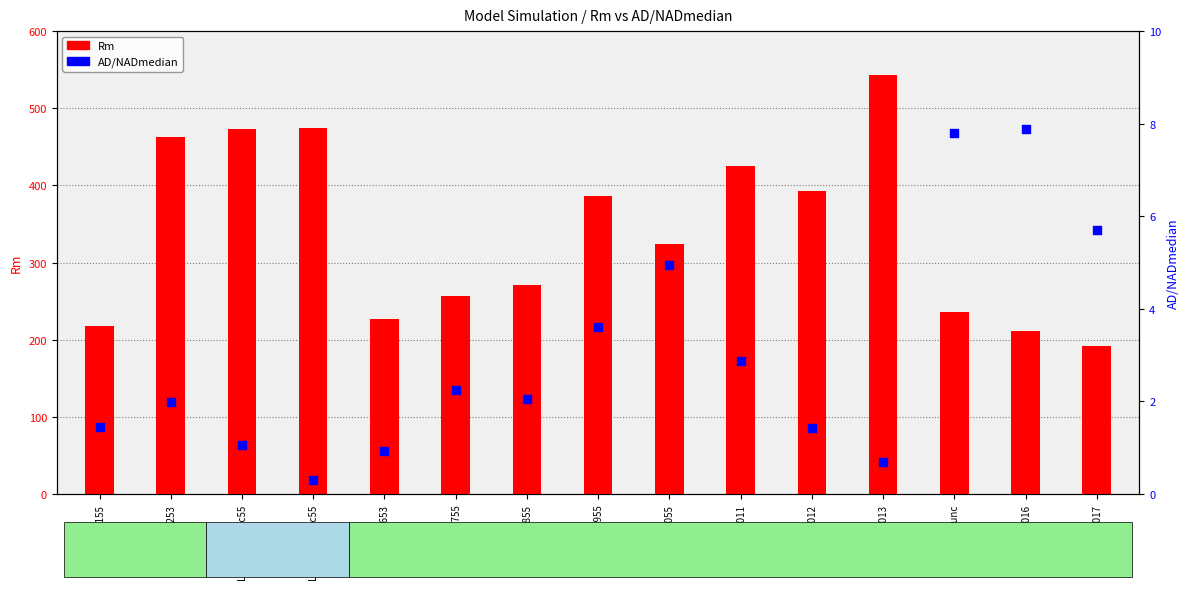

At which category is the sum across all series the highest?

LEDA013